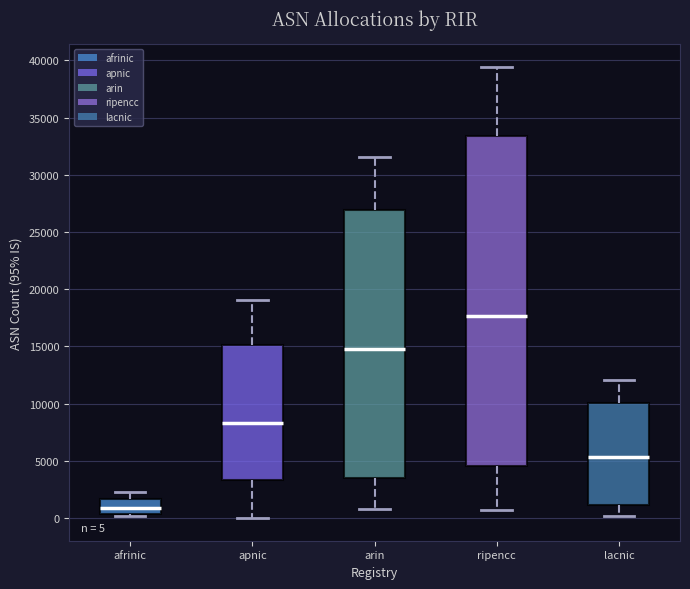

Which box has the highest median line?

ripencc